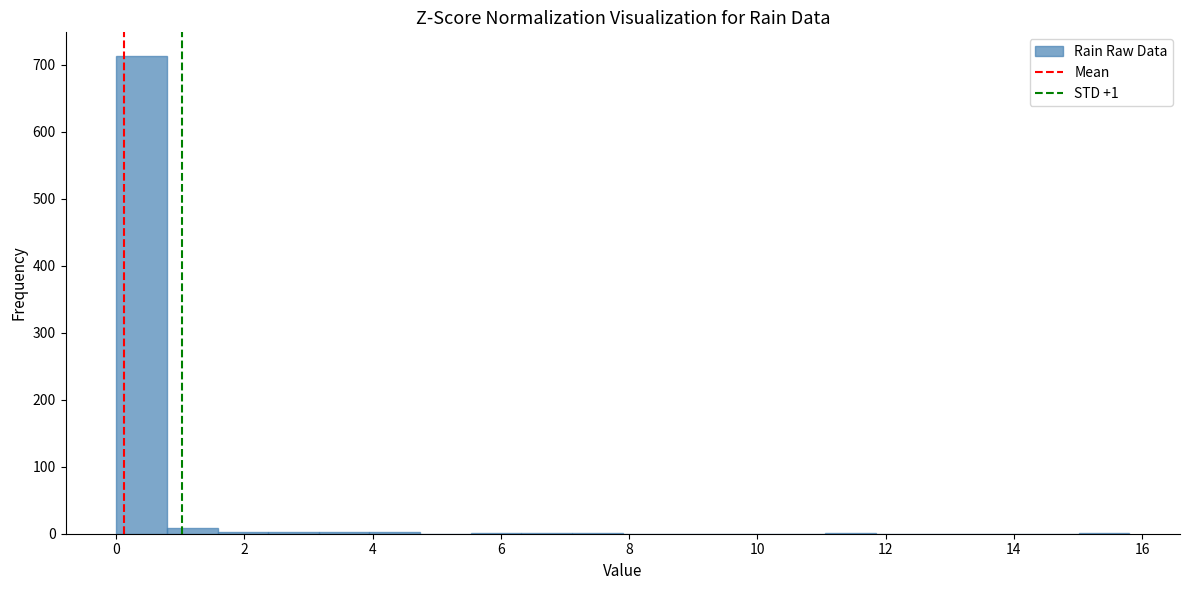

Around what value on the x-axis is the tallest bar? Give the approximate position of its centre, as read against the axis.

0.4